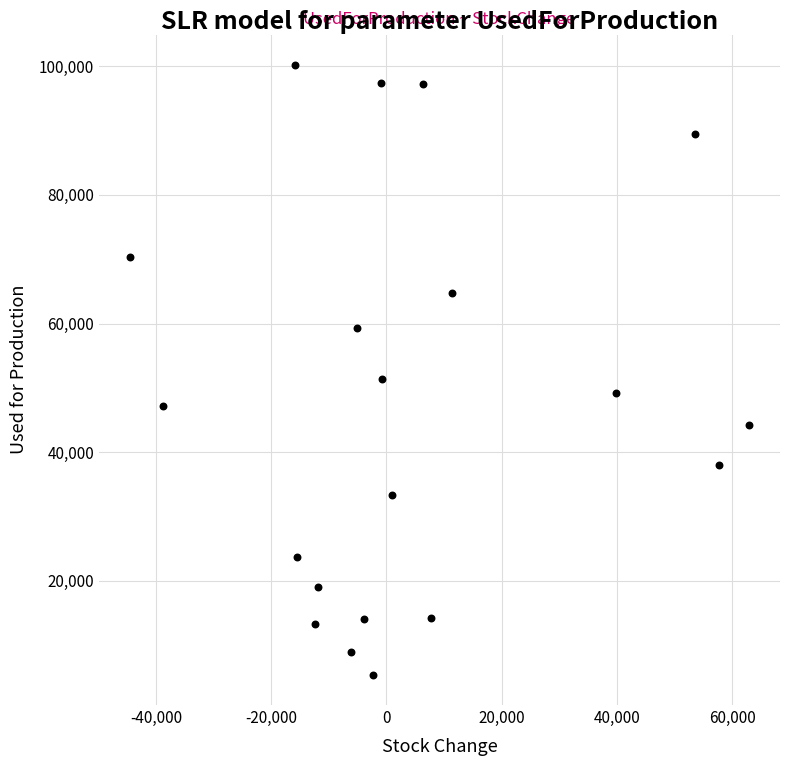

What Y value in the scatter plot is closest to 52807?

51342